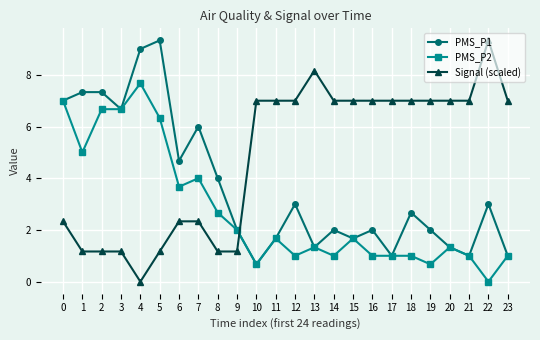

At 18, list the series in order from largest to smallest.

Signal (scaled), PMS_P1, PMS_P2